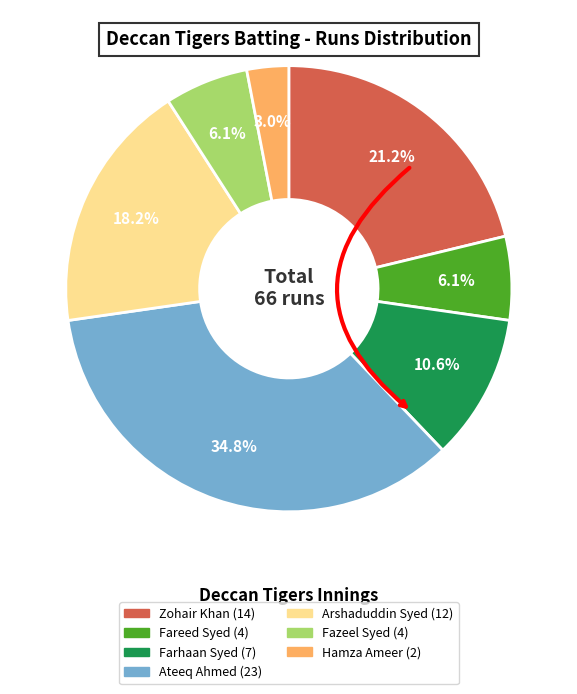

Is there a majority slice in this chart?

No